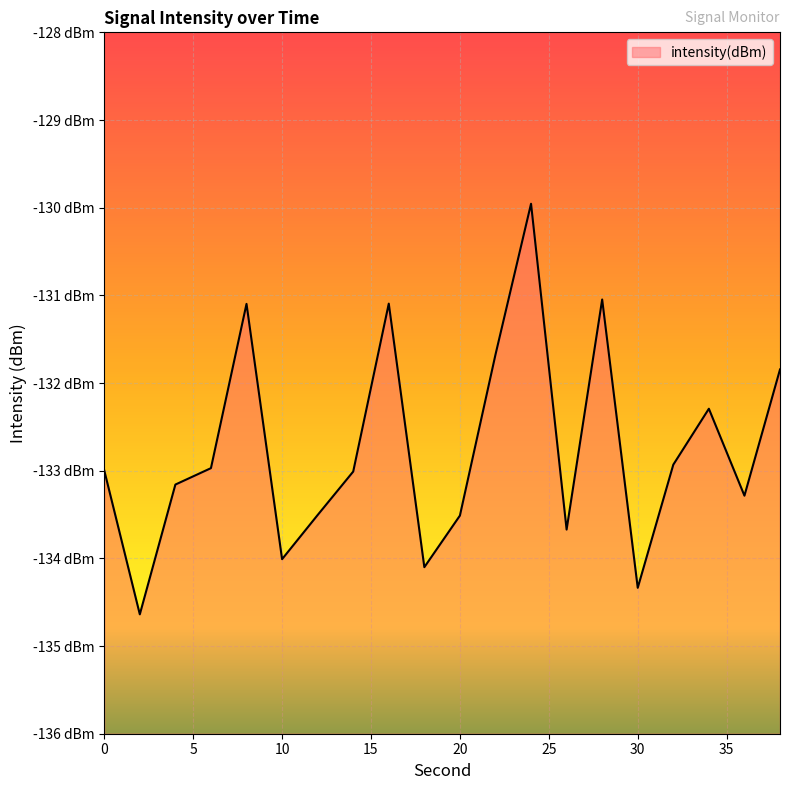

Is it true that the value at 18 is -84.3?

False